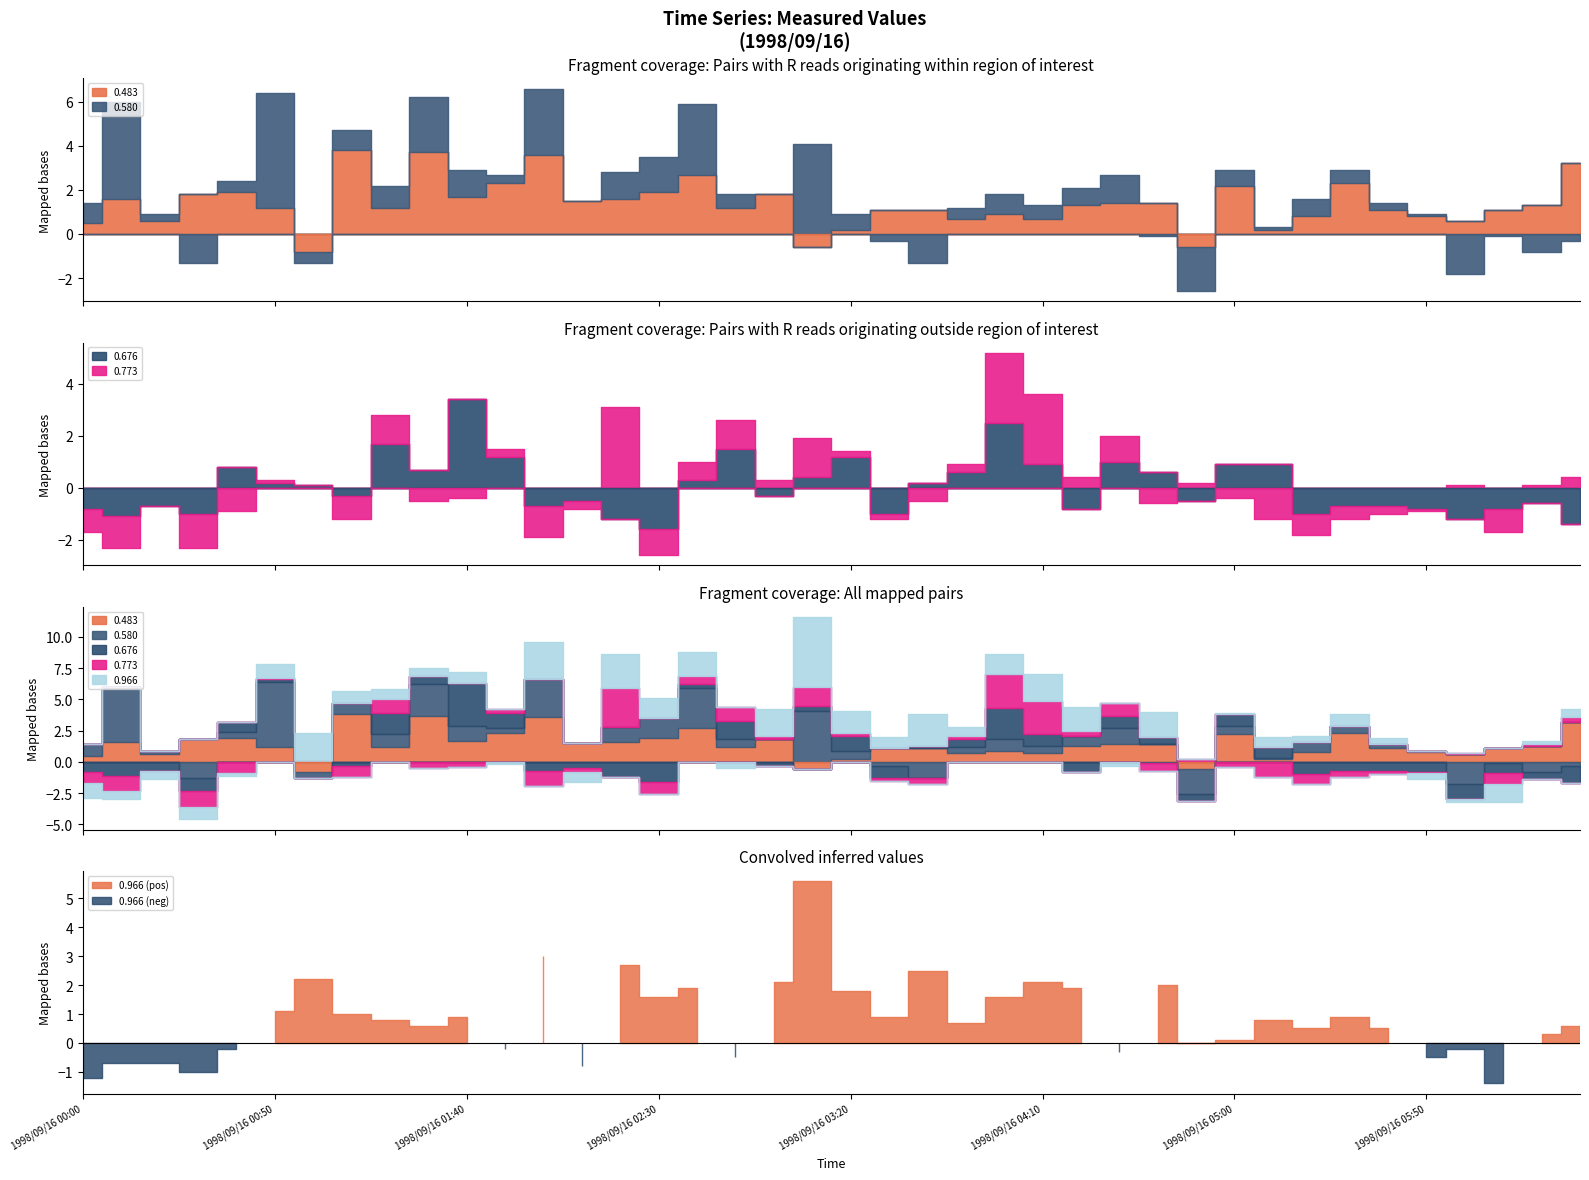

Which has a higher value, 1998/09/16 04:20 or 1998/09/16 03:50?

1998/09/16 04:20